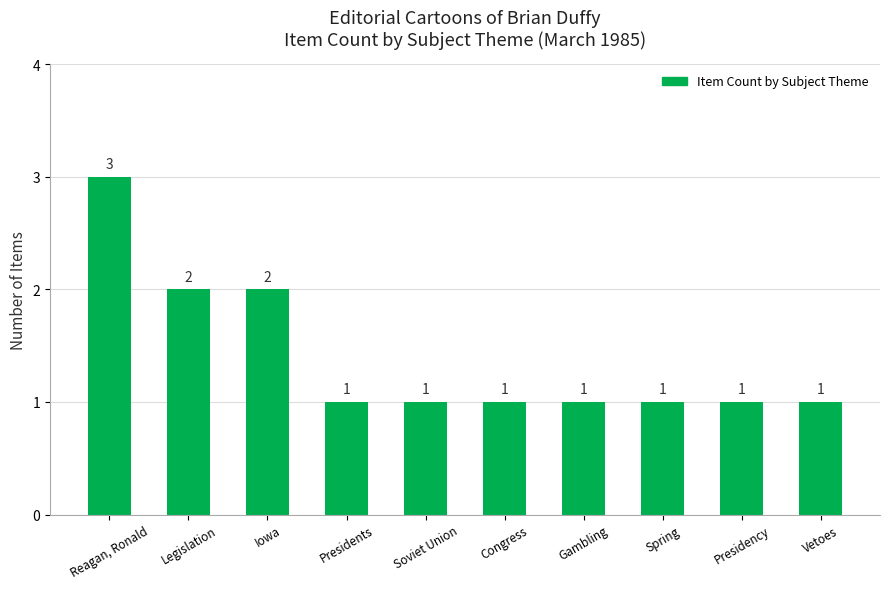

Which label corresponds to the largest value in the chart?

Reagan, Ronald